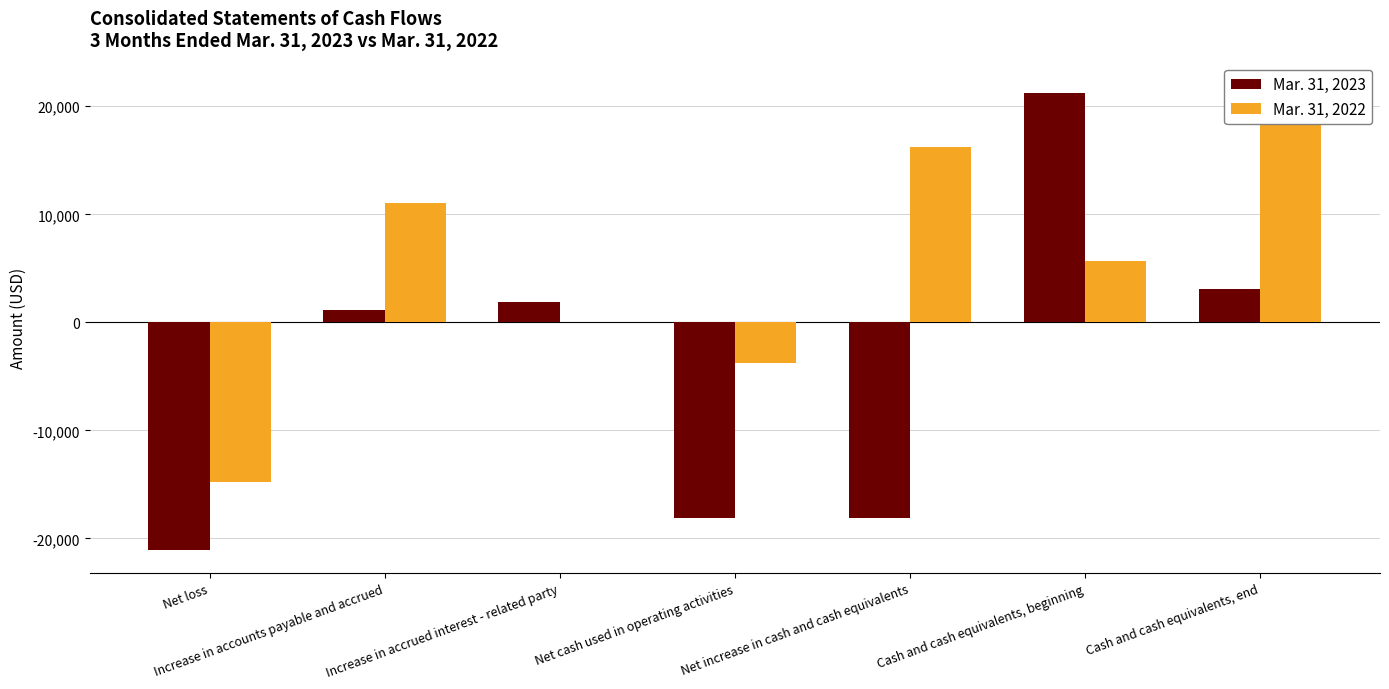

Which series has the widest spread of values?

Mar. 31, 2023